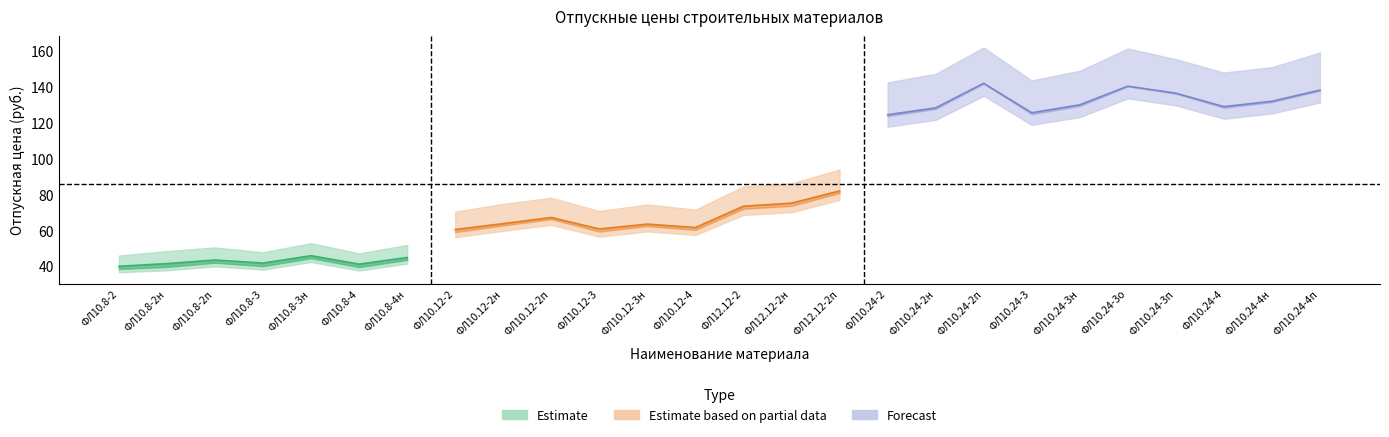

Reading left to right, extract all data points from this chart.

price_low: ФЛ10.8-2=36.7	ФЛ10.8-2н=37.8	ФЛ10.8-2п=40.0	ФЛ10.8-3=38.2	ФЛ10.8-3н=42.4	ФЛ10.8-4=37.6	ФЛ10.8-4н=41.5	ФЛ10.12-2=56.2	ФЛ10.12-2н=59.8	ФЛ10.12-2п=63.1	ФЛ10.12-3=56.5	ФЛ10.12-3н=59.4	ФЛ10.12-4=57.4	ФЛ12.12-2=68.6	ФЛ12.12-2н=70.2	ФЛ12.12-2п=77.0	ФЛ10.24-2=117.8	ФЛ10.24-2н=121.6	ФЛ10.24-2п=135.1	ФЛ10.24-3=118.8	ФЛ10.24-3н=123.2	ФЛ10.24-3о=133.6	ФЛ10.24-3п=129.7	ФЛ10.24-4=122.2	ФЛ10.24-4н=125.2	ФЛ10.24-4п=131.3
price_mid: ФЛ10.8-2=40.0	ФЛ10.8-2н=41.5	ФЛ10.8-2п=43.5	ФЛ10.8-3=41.8	ФЛ10.8-3н=45.9	ФЛ10.8-4=41.2	ФЛ10.8-4н=44.9	ФЛ10.12-2=60.5	ФЛ10.12-2н=63.8	ФЛ10.12-2п=67.2	ФЛ10.12-3=60.8	ФЛ10.12-3н=63.5	ФЛ10.12-4=61.6	ФЛ12.12-2=73.5	ФЛ12.12-2н=75.2	ФЛ12.12-2п=82.0	ФЛ10.24-2=124.5	ФЛ10.24-2н=128.3	ФЛ10.24-2п=142.0	ФЛ10.24-3=125.6	ФЛ10.24-3н=130.0	ФЛ10.24-3о=140.4	ФЛ10.24-3п=136.5	ФЛ10.24-4=129.0	ФЛ10.24-4н=132.0	ФЛ10.24-4п=138.2
price_high: ФЛ10.8-2=46.0	ФЛ10.8-2н=48.5	ФЛ10.8-2п=50.5	ФЛ10.8-3=47.8	ФЛ10.8-3н=52.9	ФЛ10.8-4=47.2	ФЛ10.8-4н=51.9	ФЛ10.12-2=70.5	ФЛ10.12-2н=74.8	ФЛ10.12-2п=78.2	ФЛ10.12-3=70.8	ФЛ10.12-3н=74.5	ФЛ10.12-4=71.6	ФЛ12.12-2=84.5	ФЛ12.12-2н=86.2	ФЛ12.12-2п=94.0	ФЛ10.24-2=142.5	ФЛ10.24-2н=147.3	ФЛ10.24-2п=162.0	ФЛ10.24-3=143.6	ФЛ10.24-3н=149.0	ФЛ10.24-3о=161.4	ФЛ10.24-3п=155.5	ФЛ10.24-4=148.0	ФЛ10.24-4н=151.0	ФЛ10.24-4п=159.2